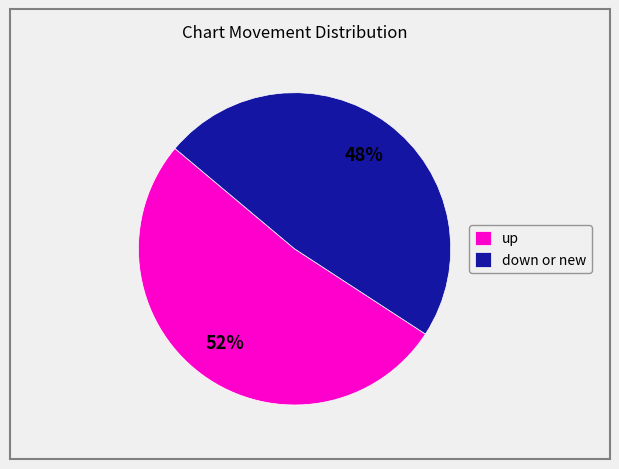

Which slice represents more than half of the pie?

up